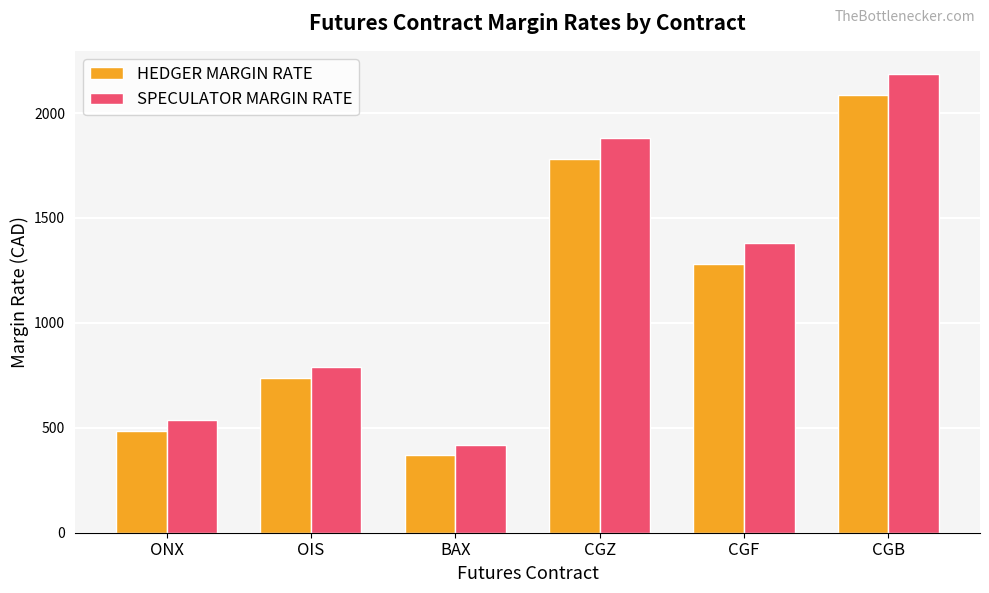

Rank the series by their average value, from highest to lowest.

SPECULATOR MARGIN RATE, HEDGER MARGIN RATE